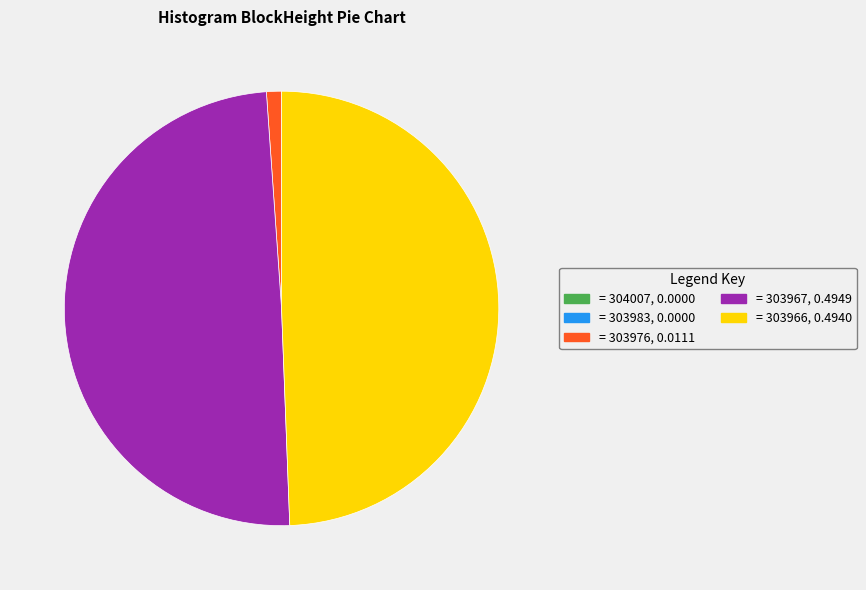

Rank the categories by value from highest to lowest.

303967, 303966, 303976, 304007, 303983